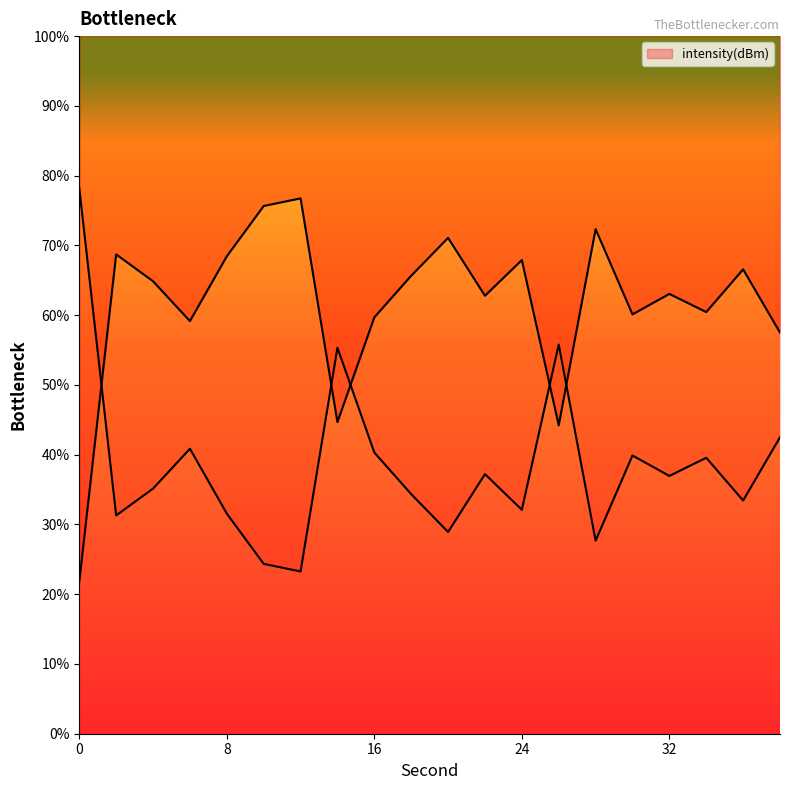

What is the average value?

61.6